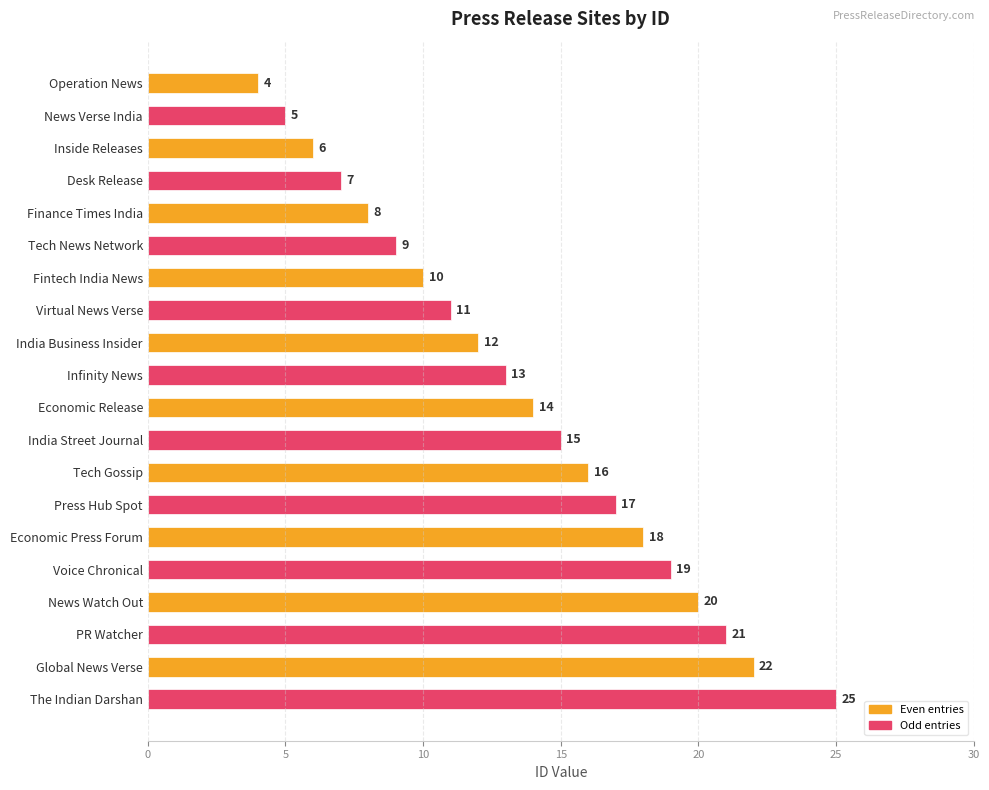

What value does the data have at Tech Gossip?

16